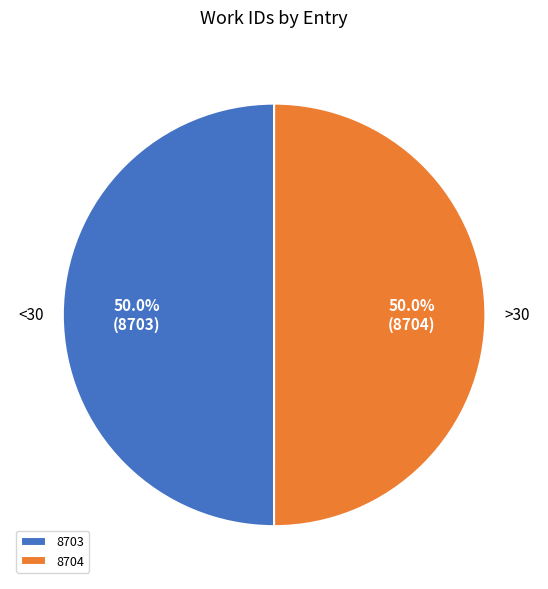

To the nearest percent, what percentage of the pie is 8704?

50%